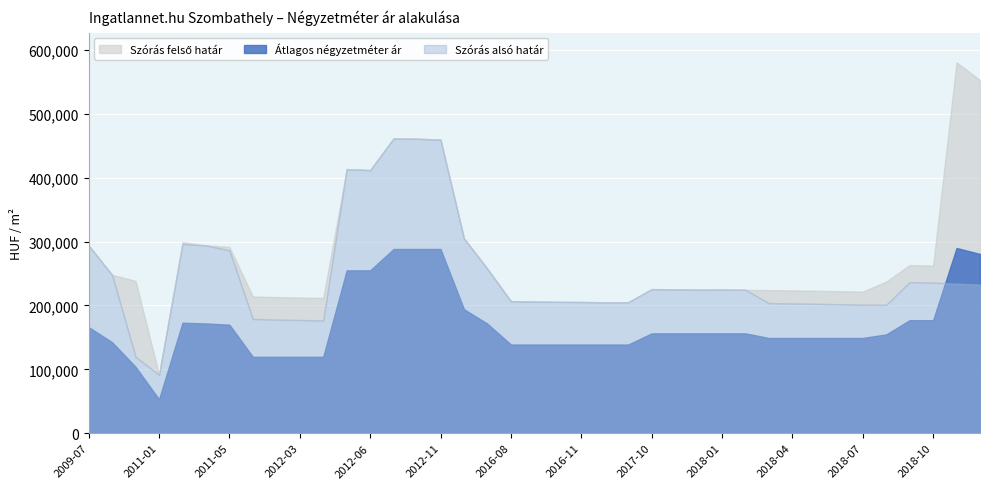

True or false: Szórás alsó határ and Szórás felső határ cross at least once.

False